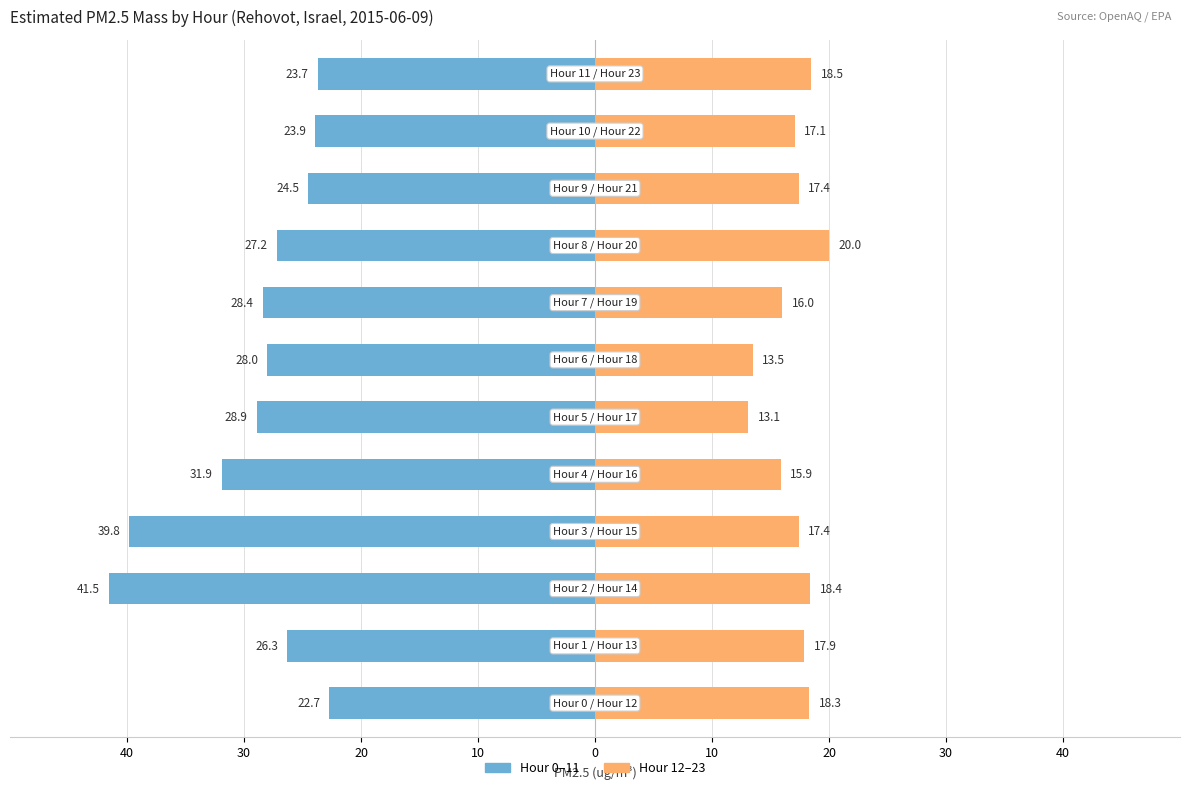

What is the difference between the Hour 0-11 values at 11 and 10?

0.2